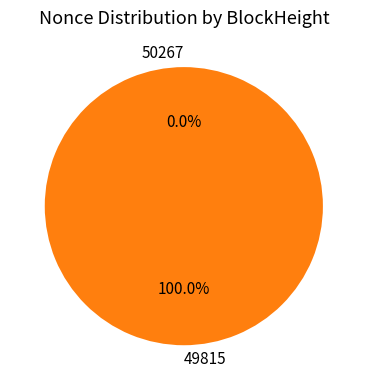

How many slices are in this pie chart?

2